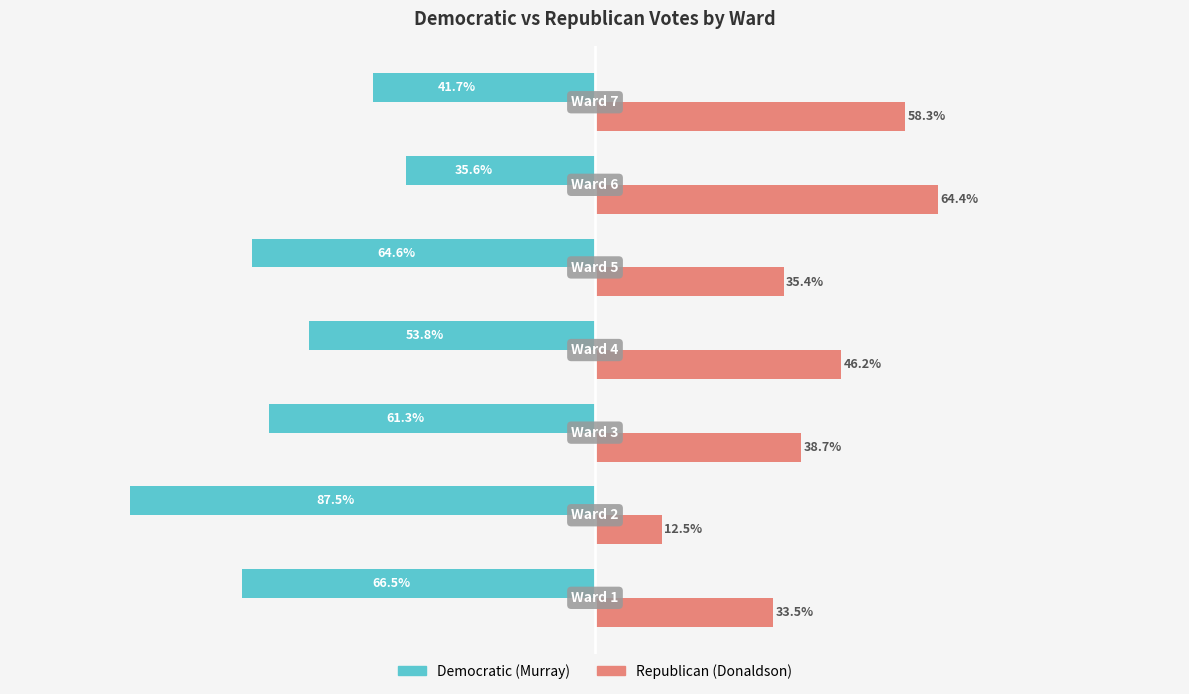

List the series in order of their overall mean, lowest first.

Democratic (Murray), Republican (Donaldson)